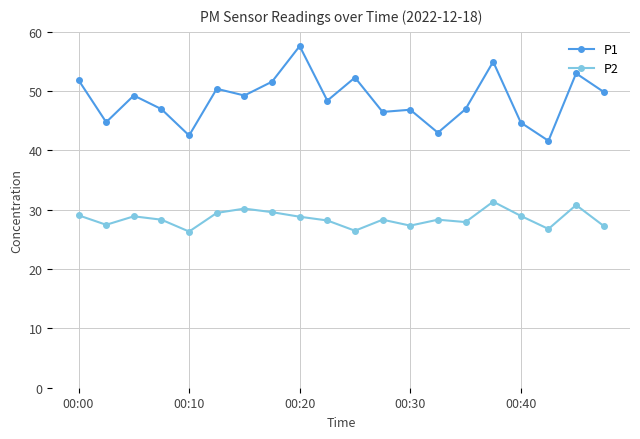

Does the chart display data point markers on the line(s)?

Yes